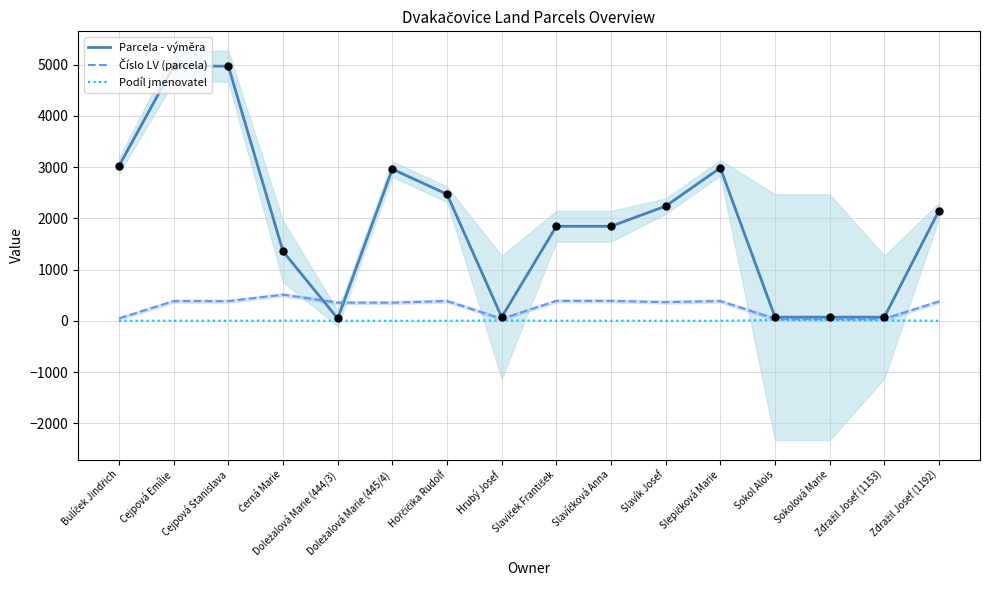

What is the total value across all series at Cejpová Emílie?

5356